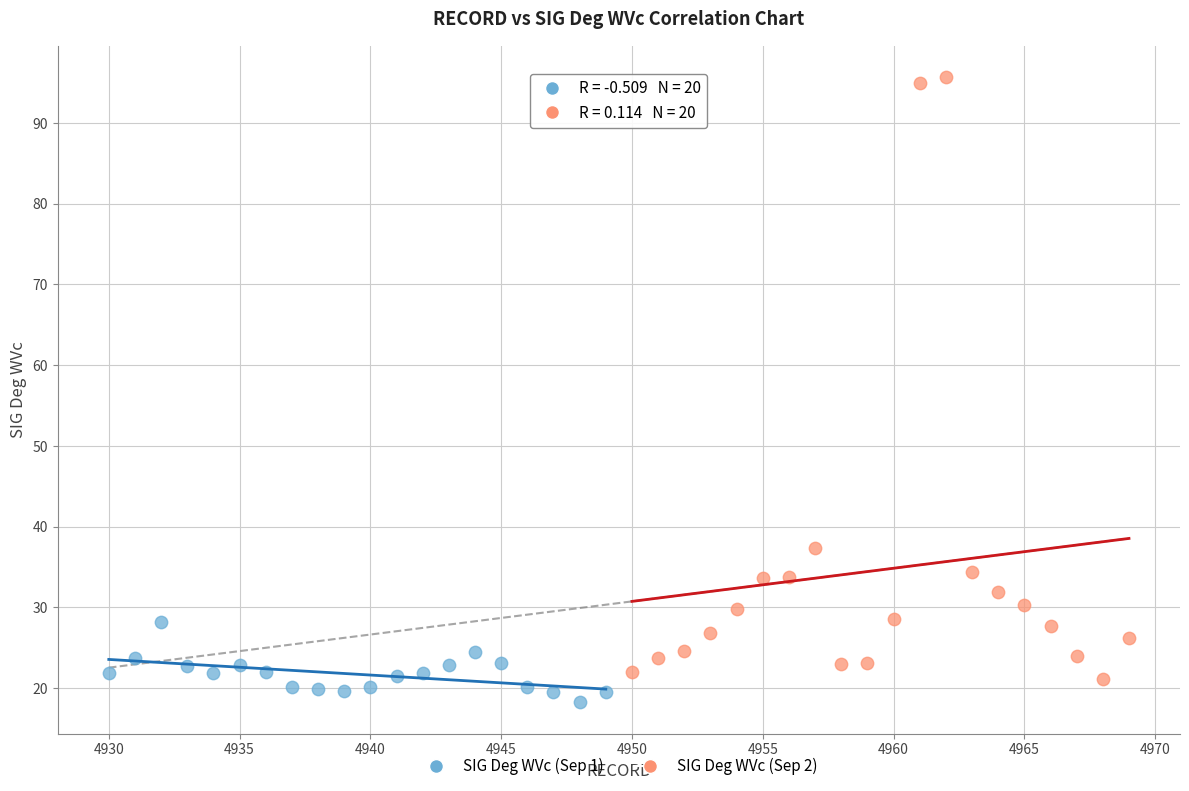

What are all the series names shown in the legend?

SIG Deg WVc (Sep 1), SIG Deg WVc (Sep 2)